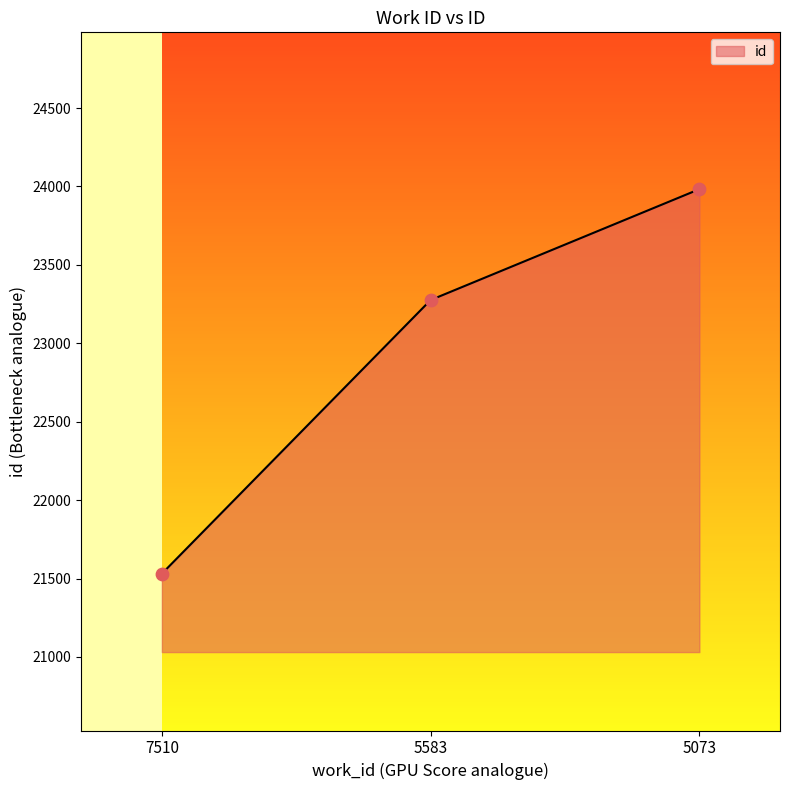

What is the change in value from 7510 to 5073?

+2452